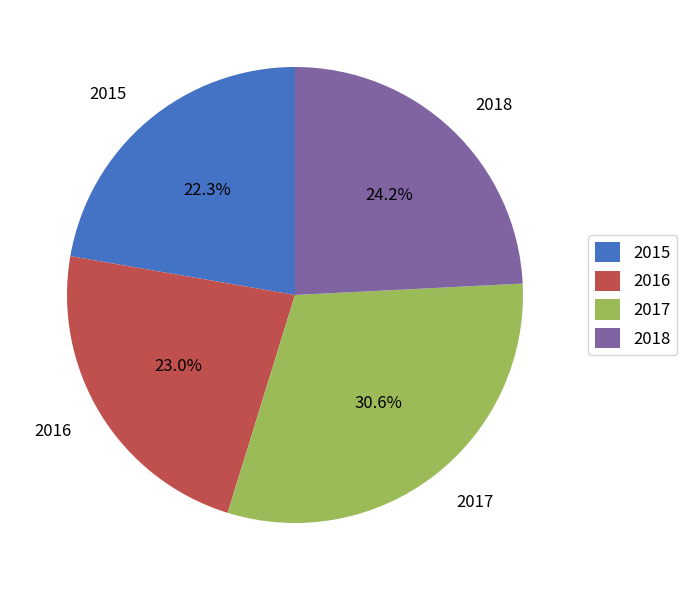

To the nearest percent, what is the difference between the 2018 and 2017 slice percentages?

6%